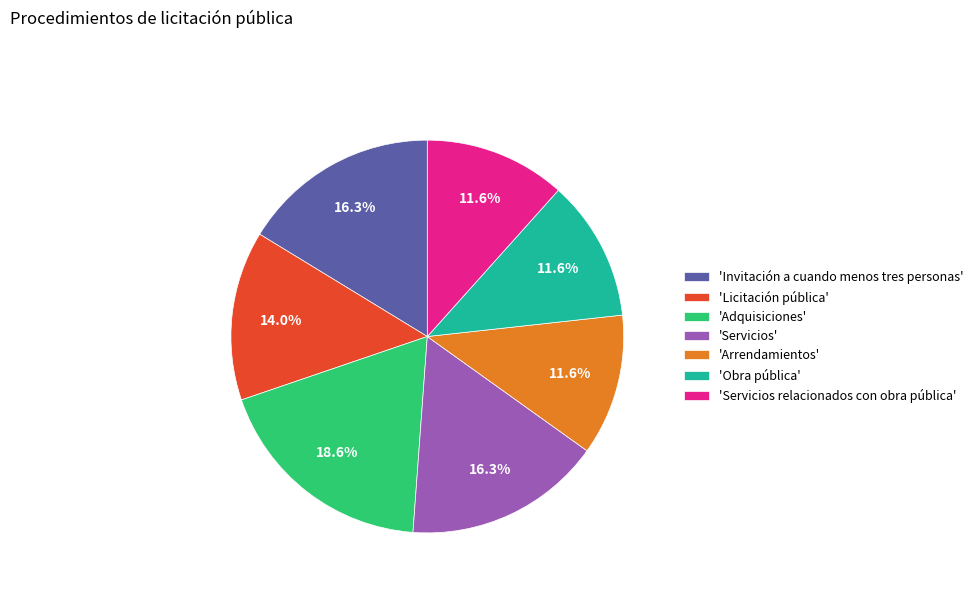

To the nearest percent, what is the difference between the largest and smallest slice percentages?

7%